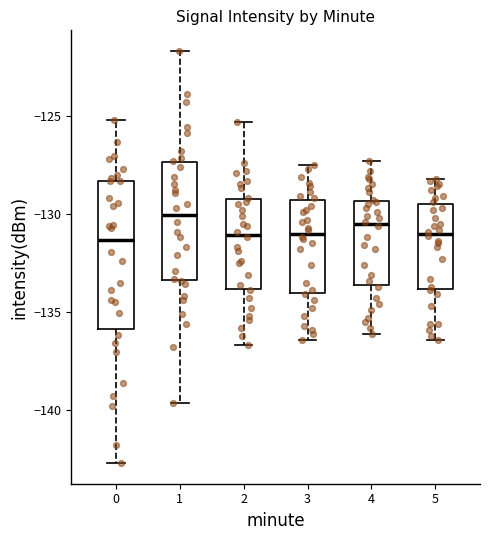

Reading left to right, read every box against the y-axis: the position of its median line, the range the box covers, and the ends of its whiskers. The values are not printed on the chart, so give them approximately, as read against the axis.

0: median -131.5, box -136.0 to -128.5, whiskers -142.5 to -125.0
1: median -130.0, box -133.5 to -127.5, whiskers -139.5 to -121.5
2: median -131.0, box -134.0 to -129.0, whiskers -136.5 to -125.5
3: median -131.0, box -134.0 to -129.5, whiskers -136.5 to -127.5
4: median -130.5, box -133.5 to -129.5, whiskers -136.0 to -127.5
5: median -131.0, box -134.0 to -129.5, whiskers -136.5 to -128.0